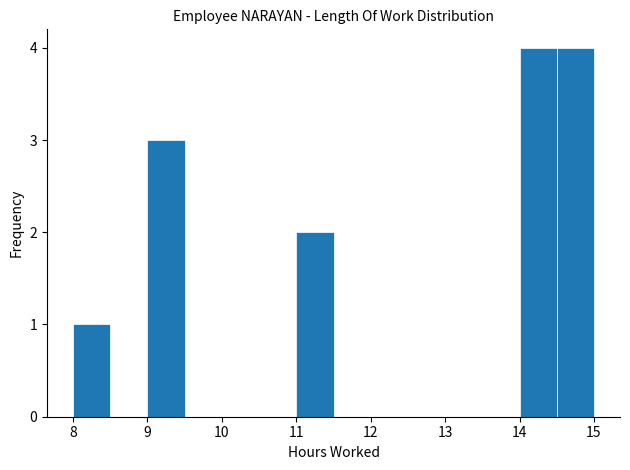

Reading left to right, transcribe this chart: for each bar, give the range it covers on the x-axis and its height. The values are not printed on the chart, so give them approximately, as read against the axis.

8.0 to 8.5: 1
8.5 to 9.0: 0
9.0 to 9.5: 3
9.5 to 10.0: 0
10.0 to 10.5: 0
10.5 to 11.0: 0
11.0 to 11.5: 2
11.5 to 12.0: 0
12.0 to 12.5: 0
12.5 to 13.0: 0
13.0 to 13.5: 0
13.5 to 14.0: 0
14.0 to 14.5: 4
14.5 to 15.0: 4